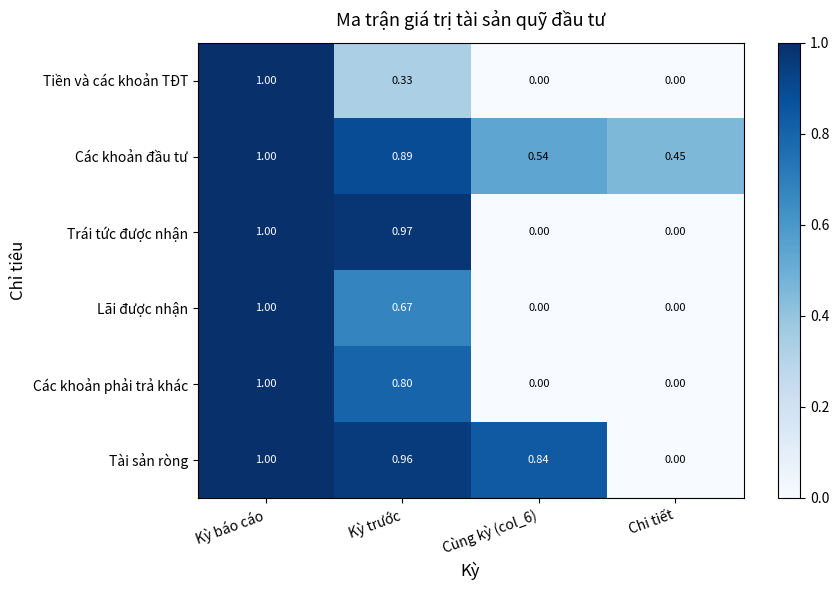

Between Kỳ trước and Cùng kỳ (col_6), which series saw the biggest shift?

Trái tức được nhận